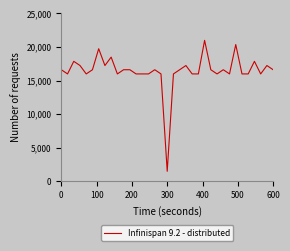

What is the smallest value displayed?

1500